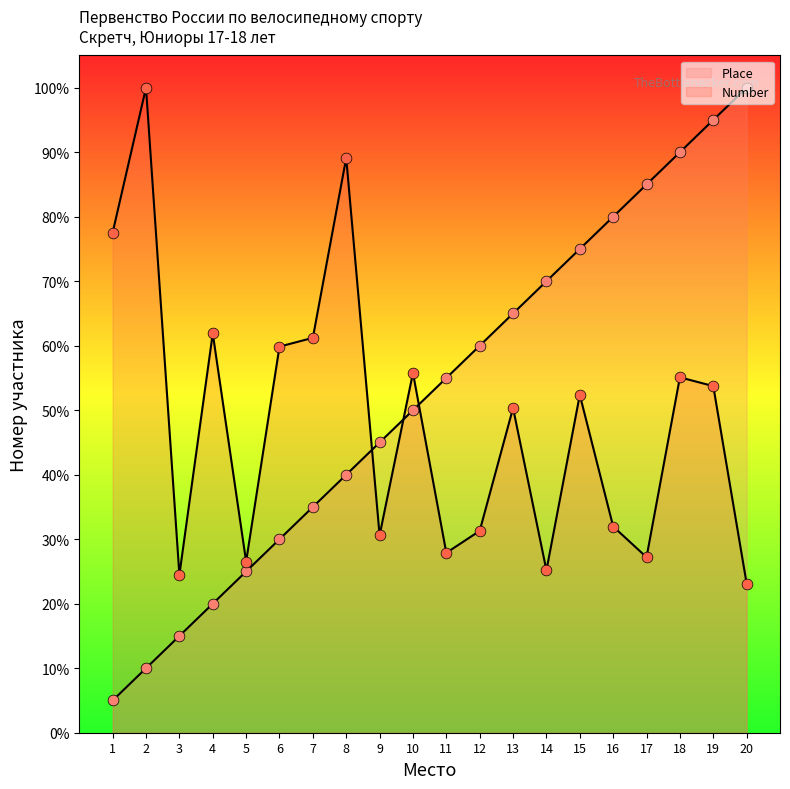

At how many categories does at least one series exceed 52?

17